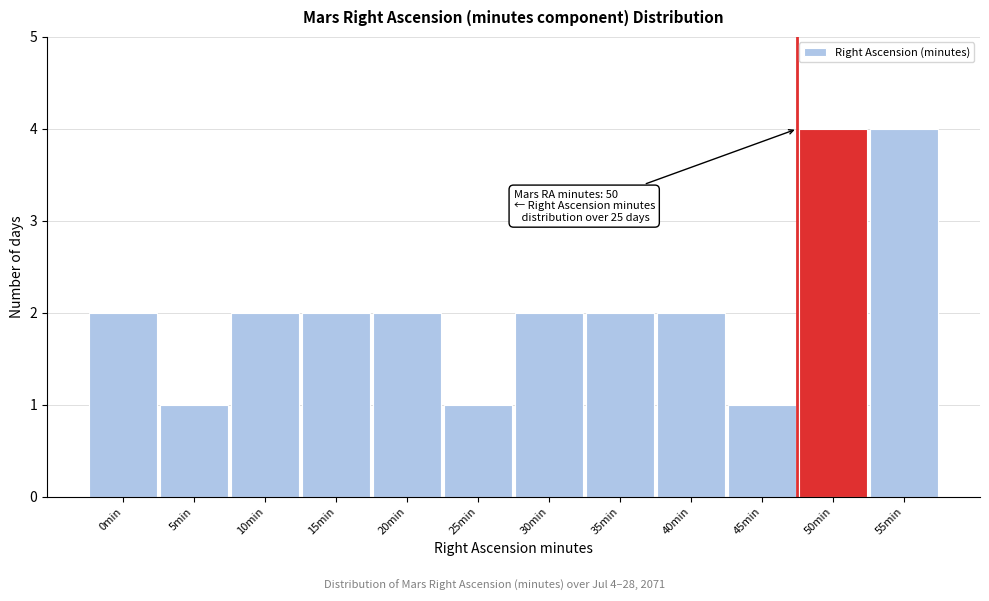

Reading left to right, what are all the values shown in this chart?

2	1	2	2	2	1	2	2	2	1	4	4